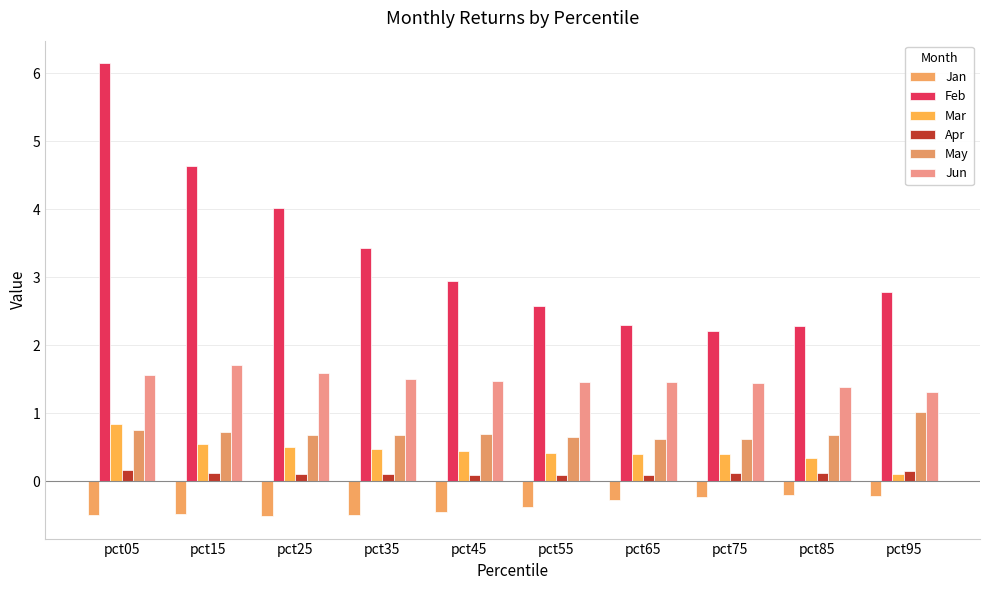

What is the value of the Mar bar at the 5th from the left?

0.4